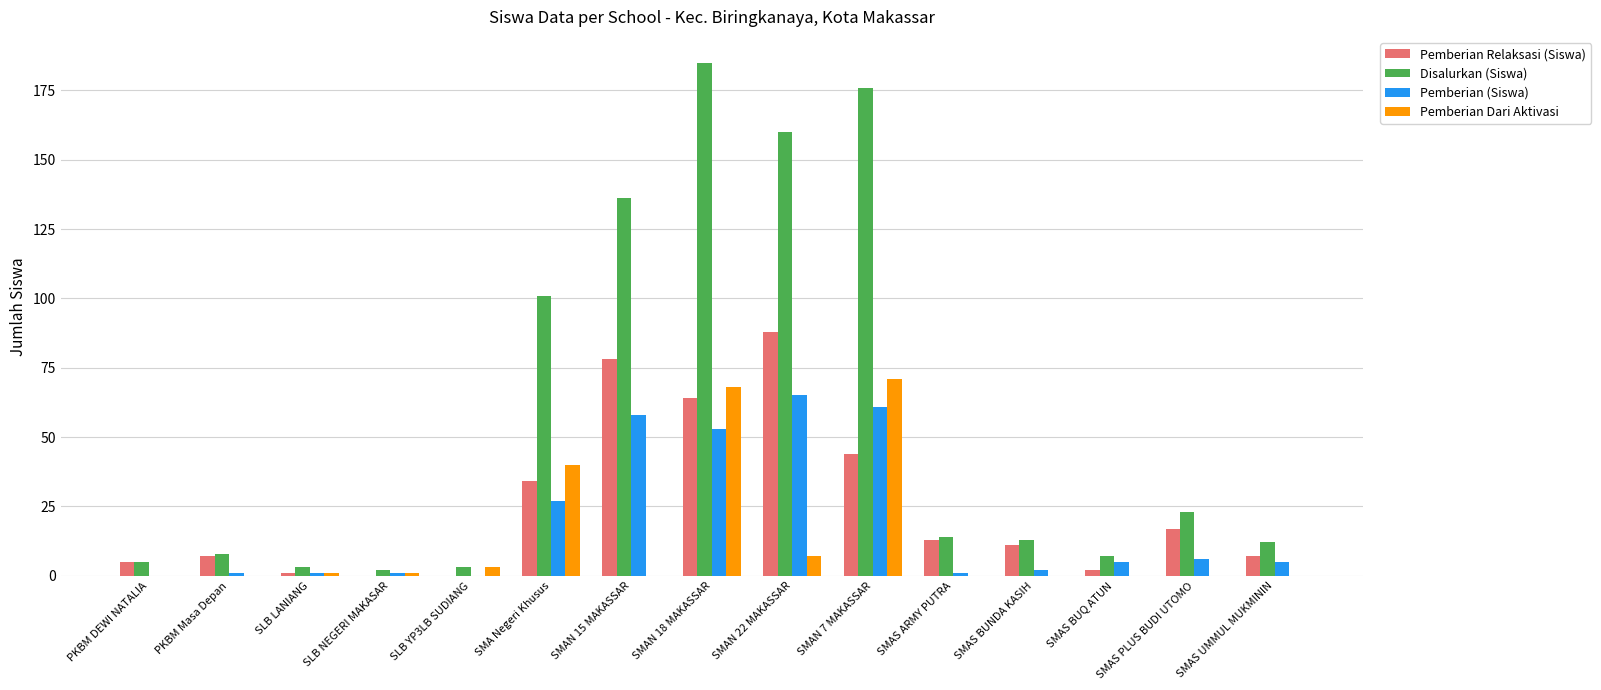

What is the average value of the Pemberian (Siswa) series?

19